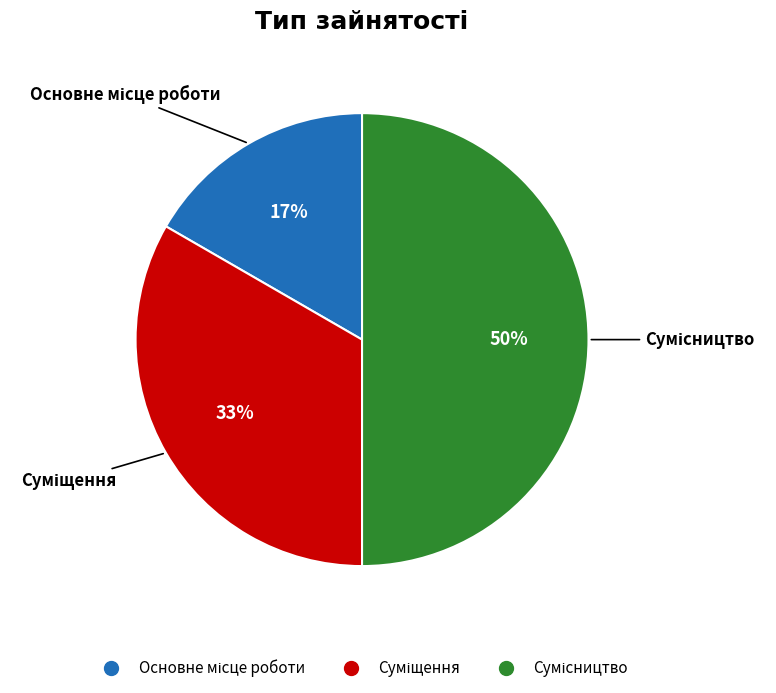

To the nearest percent, what is the difference between the largest and smallest slice percentages?

33%